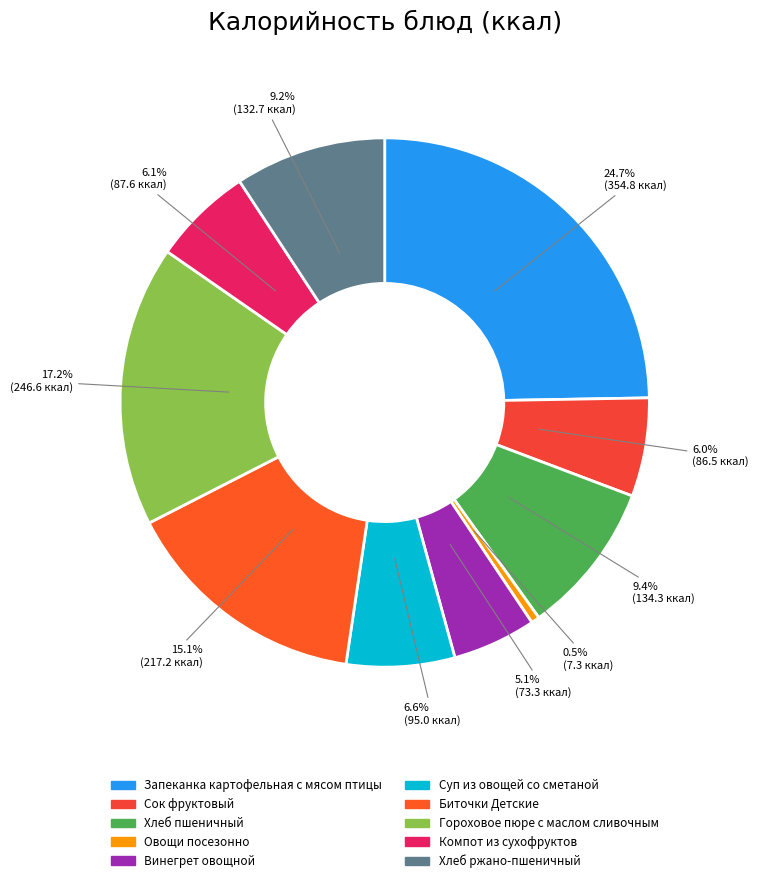

Approximately how many times larger is the value at Биточки Детские compared to Гороховое пюре с маслом сливочным?

0.9